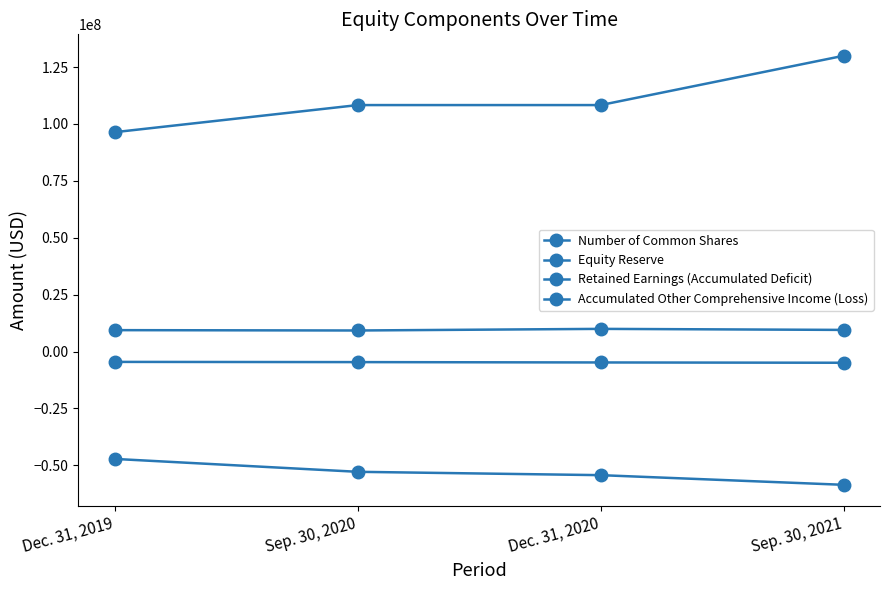

Between Sep. 30, 2020 and Dec. 31, 2020, which series saw the biggest shift?

Retained Earnings (Accumulated Deficit)